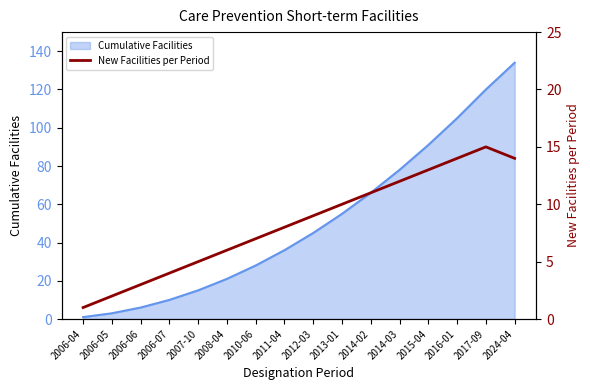

Does the chart display data point markers on the line(s)?

No